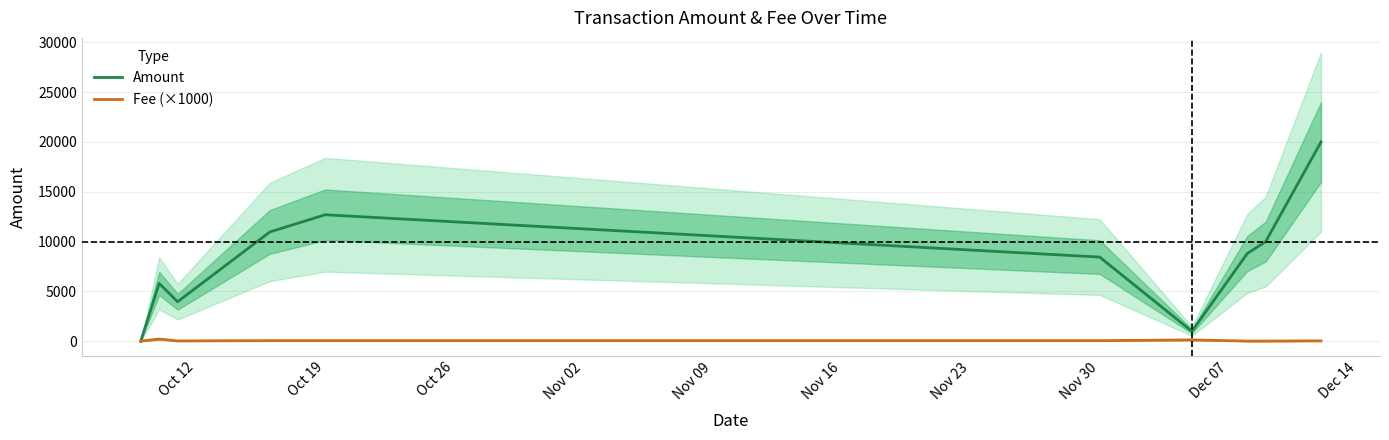

What is the highest value of the Amount series?

20000.0